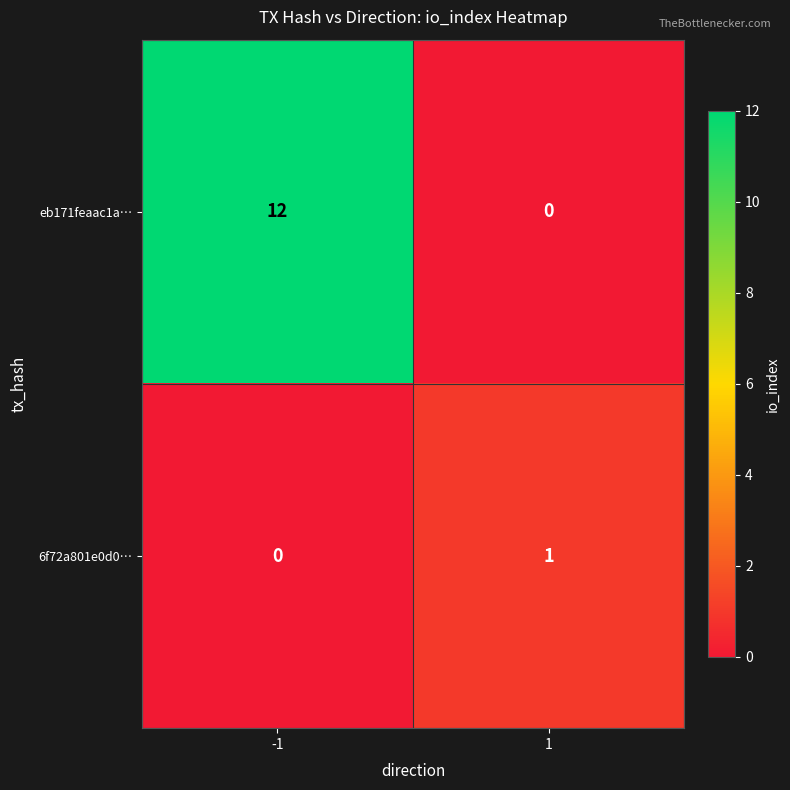

At -1, list the series in order from largest to smallest.

eb171feaac1a…, 6f72a801e0d0…